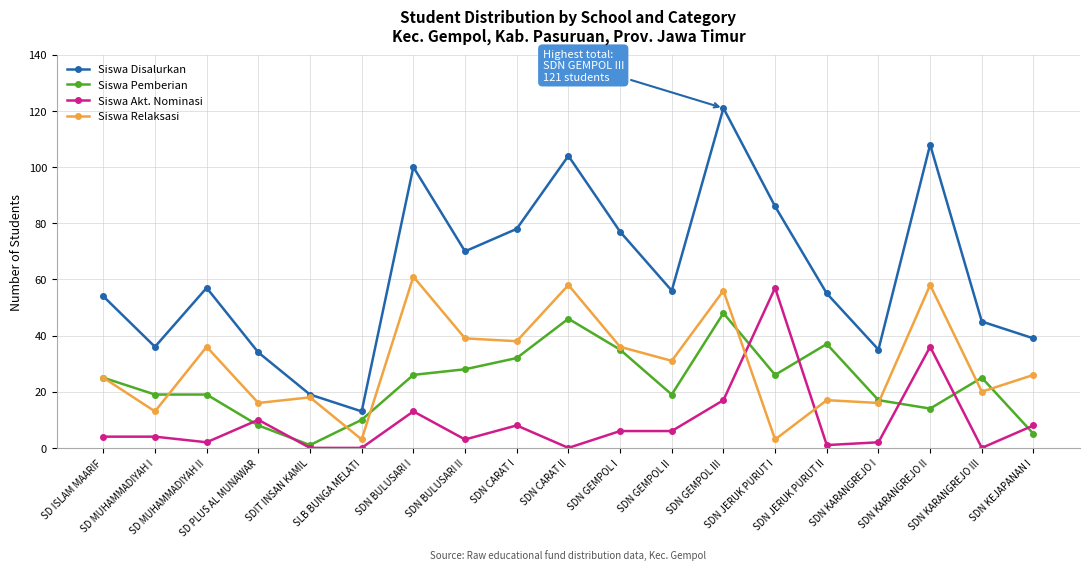

Which series has the largest total across all categories?

Siswa Disalurkan